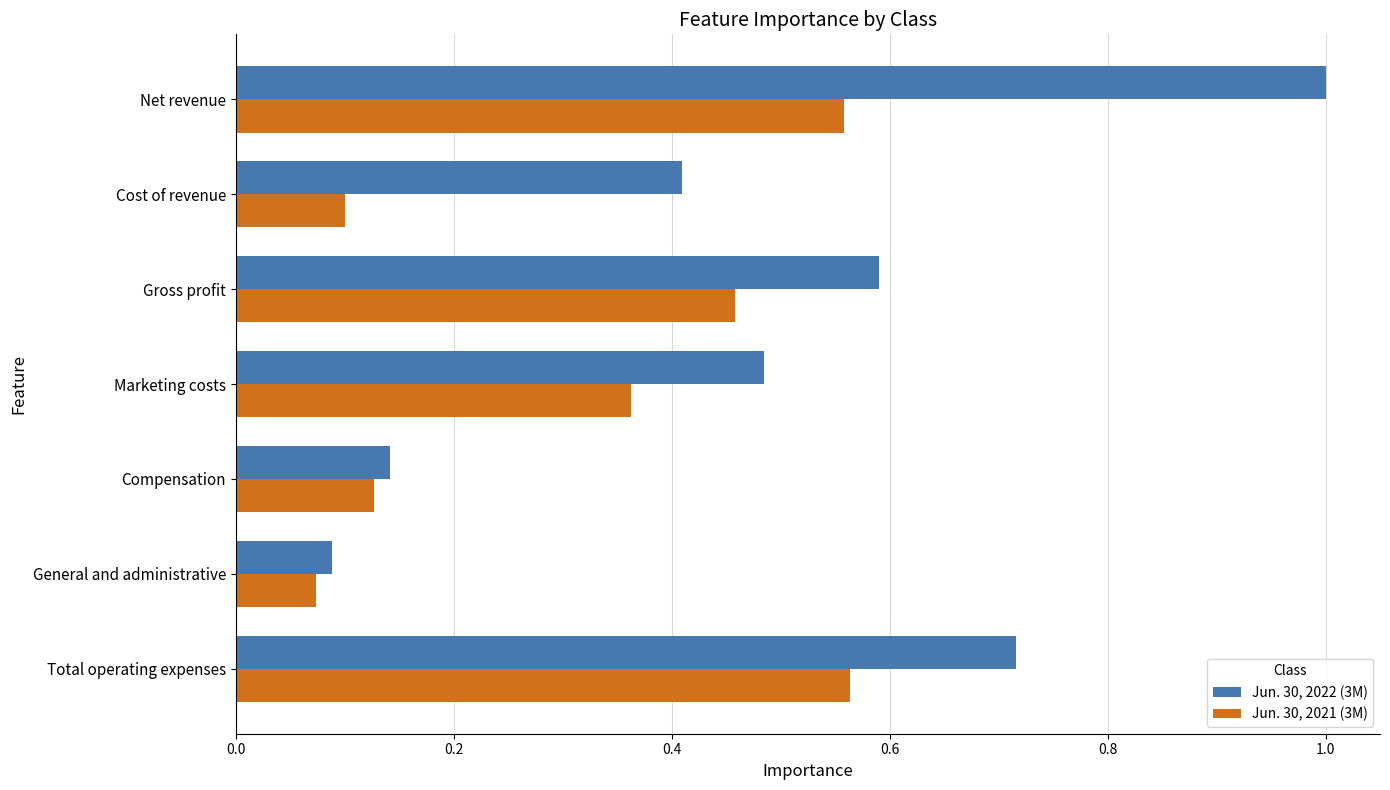

List the series in order of their overall mean, lowest first.

Jun. 30, 2021 (3M), Jun. 30, 2022 (3M)